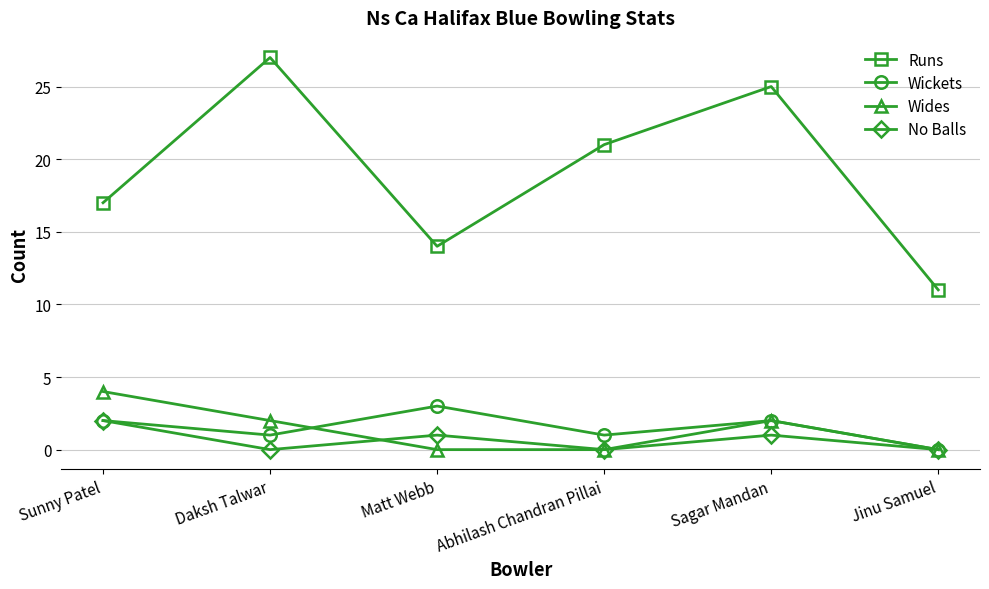

How many Wides values are between 0 and 2?

5